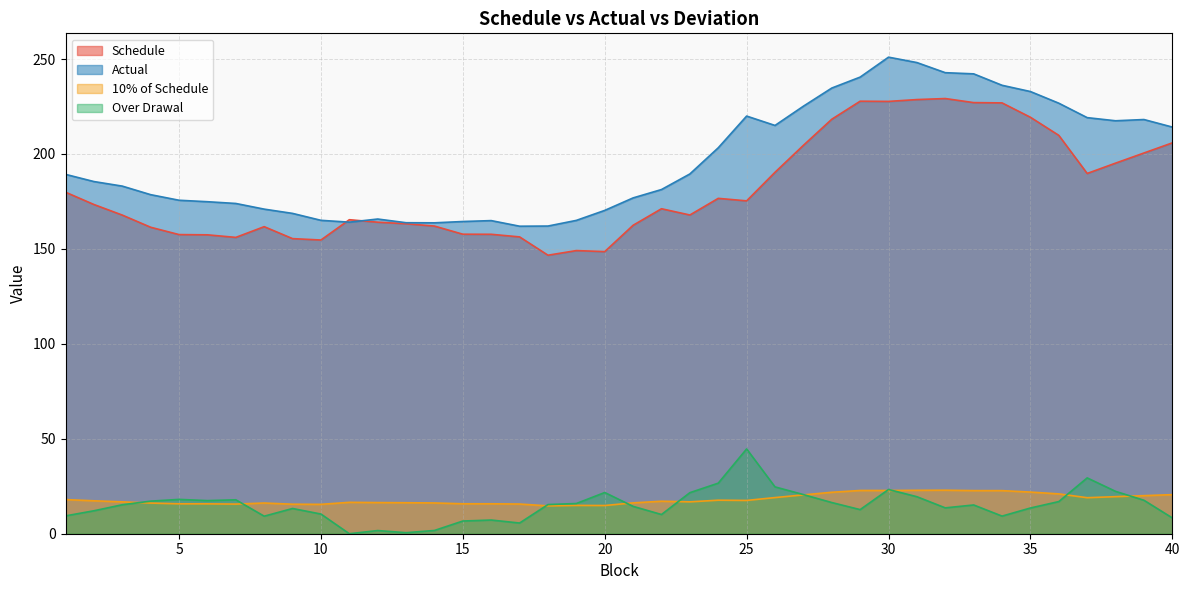

Reading left to right, transcribe all the data shown in this chart.

Schedule: 1=179.9	2=173.4	3=167.8	4=161.4	5=157.5	6=157.4	7=156.1	8=161.7	9=155.4	10=154.7	11=165.4	12=164.1	13=163.2	14=162.0	15=157.7	16=157.7	17=156.3	18=146.7	19=149.1	20=148.6	21=162.4	22=171.1	23=167.9	24=176.6	25=175.3	26=190.4	27=204.5	28=218.3	29=227.8	30=227.7	31=228.6	32=229.2	33=227.0	34=226.9	35=219.3	36=209.8	37=189.7	38=195.2	39=200.5	40=205.8
Actual: 1=189.3	2=185.5	3=183.1	4=178.6	5=175.6	6=174.9	7=173.9	8=170.9	9=168.7	10=165.1	11=164.1	12=165.7	13=163.8	14=163.7	15=164.4	16=164.9	17=162.0	18=162.0	19=165.0	20=170.3	21=176.9	22=181.3	23=189.5	24=203.2	25=220.0	26=215.0	27=225.2	28=234.7	29=240.5	30=251.0	31=248.1	32=242.8	33=242.2	34=236.2	35=232.9	36=226.7	37=219.1	38=217.5	39=218.1	40=214.2
10% of Schedule: 1=18.0	2=17.3	3=16.8	4=16.1	5=15.8	6=15.7	7=15.6	8=16.2	9=15.5	10=15.5	11=16.5	12=16.4	13=16.3	14=16.2	15=15.8	16=15.8	17=15.6	18=14.7	19=14.9	20=14.9	21=16.2	22=17.1	23=16.8	24=17.7	25=17.5	26=19.0	27=20.5	28=21.8	29=22.8	30=22.8	31=22.9	32=22.9	33=22.7	34=22.7	35=21.9	36=21.0	37=19.0	38=19.5	39=20.1	40=20.6
Over Drawal: 1=9.4	2=12.1	3=15.3	4=17.2	5=18.1	6=17.4	7=17.9	8=9.2	9=13.3	10=10.4	11=0.0	12=1.7	13=0.5	14=1.7	15=6.7	16=7.2	17=5.6	18=15.4	19=15.9	20=21.7	21=14.4	22=10.1	23=21.6	24=26.6	25=44.7	26=24.7	27=20.6	28=16.4	29=12.7	30=23.3	31=19.5	32=13.6	33=15.1	34=9.3	35=13.5	36=16.9	37=29.4	38=22.3	39=17.6	40=8.3